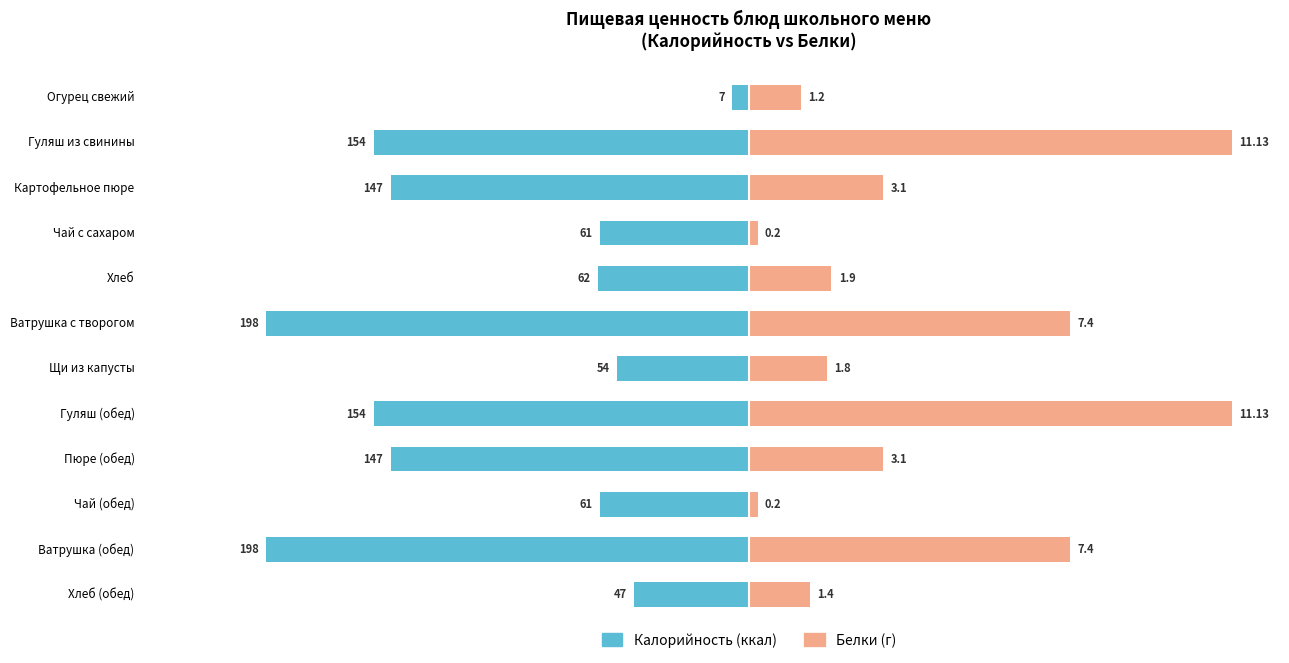

Count the number of data series in this chart.

2